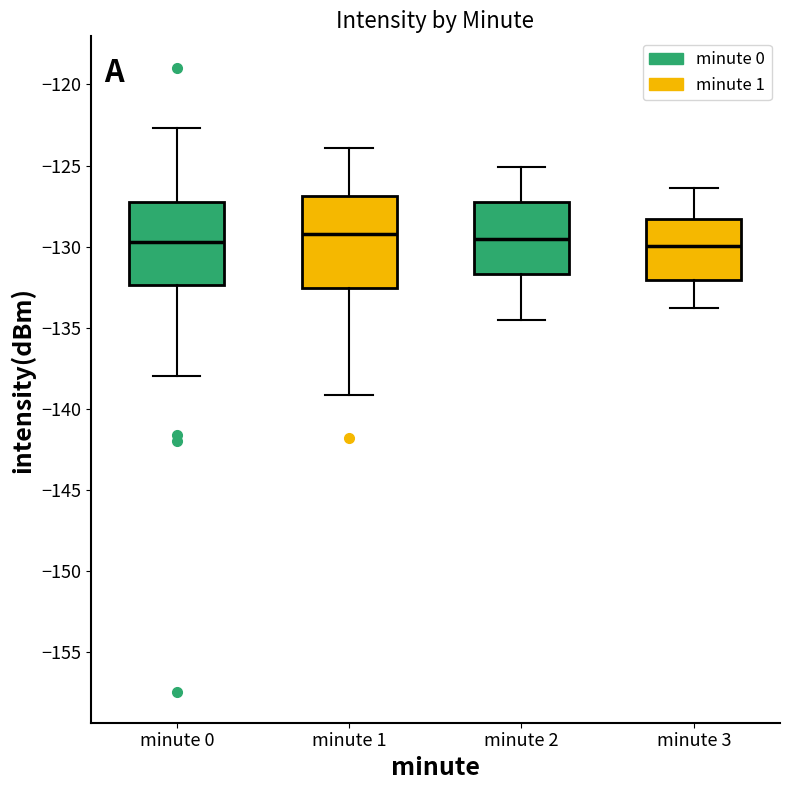

Reading left to right, read every box against the y-axis: the position of its median line, the range the box covers, and the ends of its whiskers. The values are not printed on the chart, so give them approximately, as read against the axis.

minute 0: median -129.5, box -132.5 to -127.0, whiskers -138.0 to -122.5
minute 1: median -129.0, box -132.5 to -127.0, whiskers -139.0 to -124.0
minute 2: median -129.5, box -131.5 to -127.0, whiskers -134.5 to -125.0
minute 3: median -130.0, box -132.0 to -128.5, whiskers -134.0 to -126.5